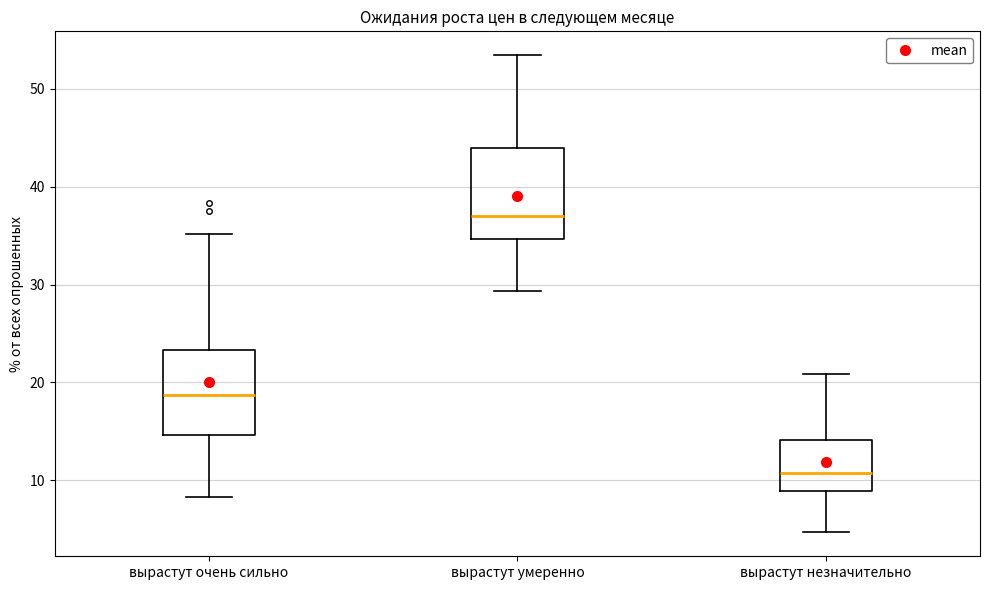

Reading left to right, transcribe this box plot: for each box, give where its median line is, the range the box spans, and where its two whiskers end, as read against the y-axis. The values are not printed on the chart, so give them approximately, as read against the axis.

вырастут очень сильно: median 19, box 15 to 23, whiskers 8 to 35
вырастут умеренно: median 37, box 35 to 44, whiskers 29 to 53
вырастут незначительно: median 11, box 9 to 14, whiskers 5 to 21